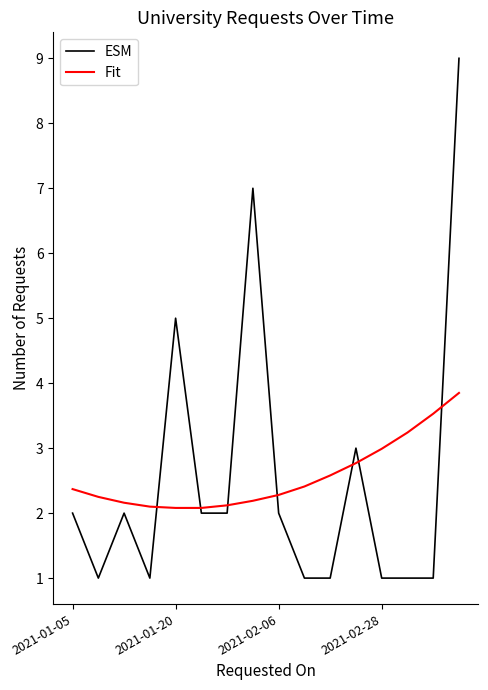

Which series has the widest spread of values?

ESM